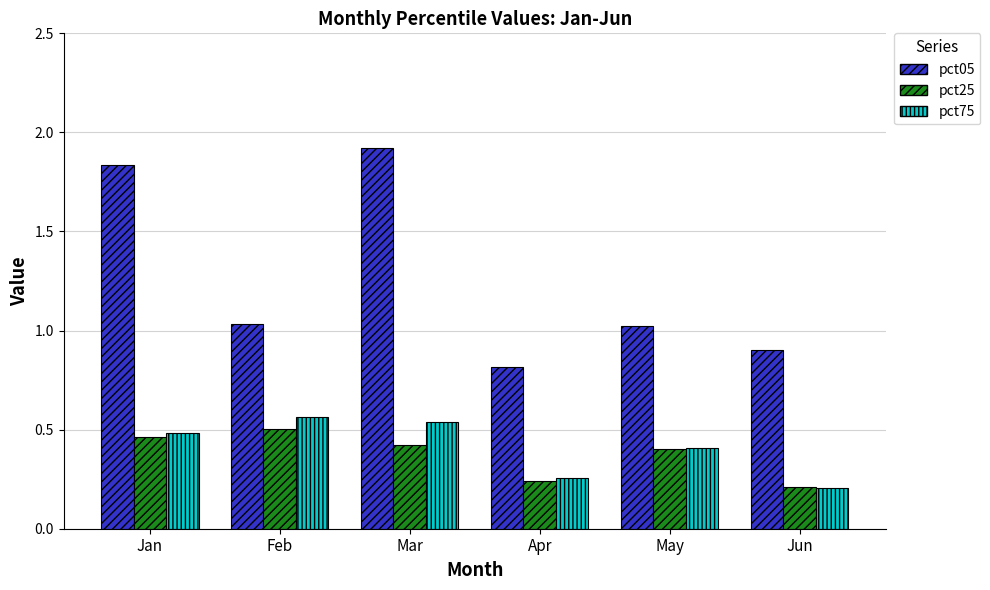

What is the sum of the pct05 values at Apr and Mar?

2.7